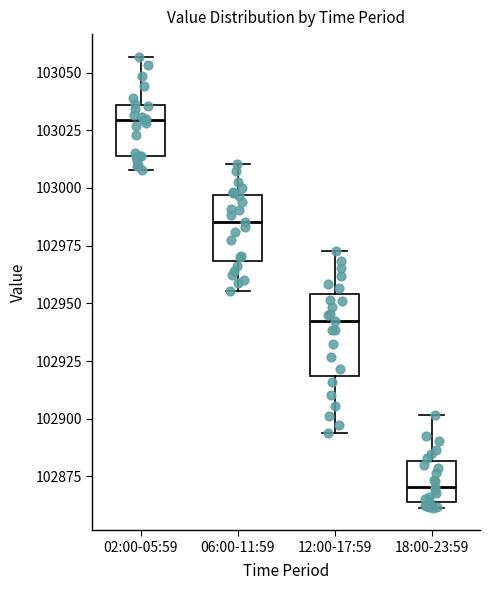

Where is the lower edge of the box for 18:00-23:59 on the y-axis? The values are not printed on the chart, so give them approximately, as read against the axis.

102865